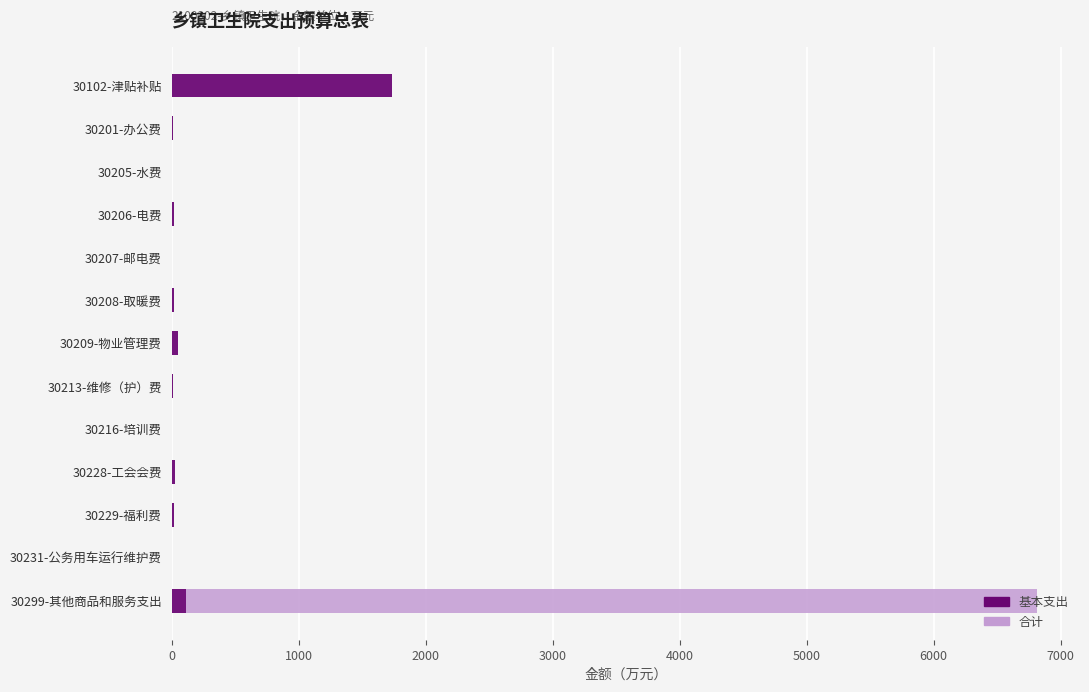

What is the smallest value displayed?

0.5